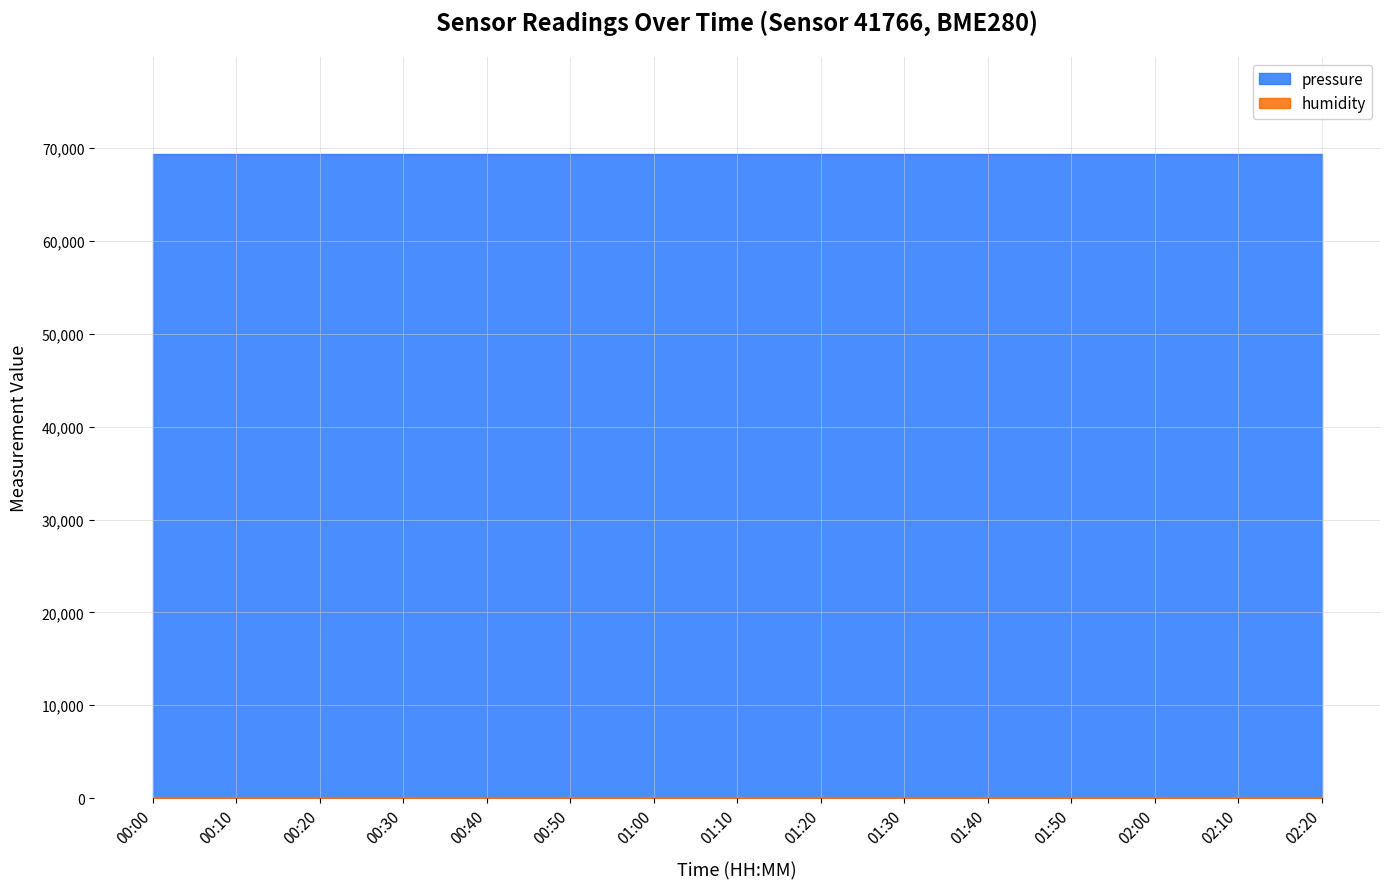

Reading left to right, transcribe all the data shown in this chart.

pressure: 00:00=69393.1	00:10=69393.1	00:20=69393.1	00:30=69393.1	00:40=69393.1	00:50=69393.1	01:00=69393.1	01:10=69393.1	01:20=69393.1	01:30=69393.1	01:40=69393.1	01:50=69393.1	02:00=69393.1	02:10=69393.1	02:20=69393.1
humidity: 00:00=100.0	00:10=100.0	00:20=100.0	00:30=100.0	00:40=100.0	00:50=100.0	01:00=100.0	01:10=100.0	01:20=100.0	01:30=100.0	01:40=100.0	01:50=100.0	02:00=100.0	02:10=100.0	02:20=100.0